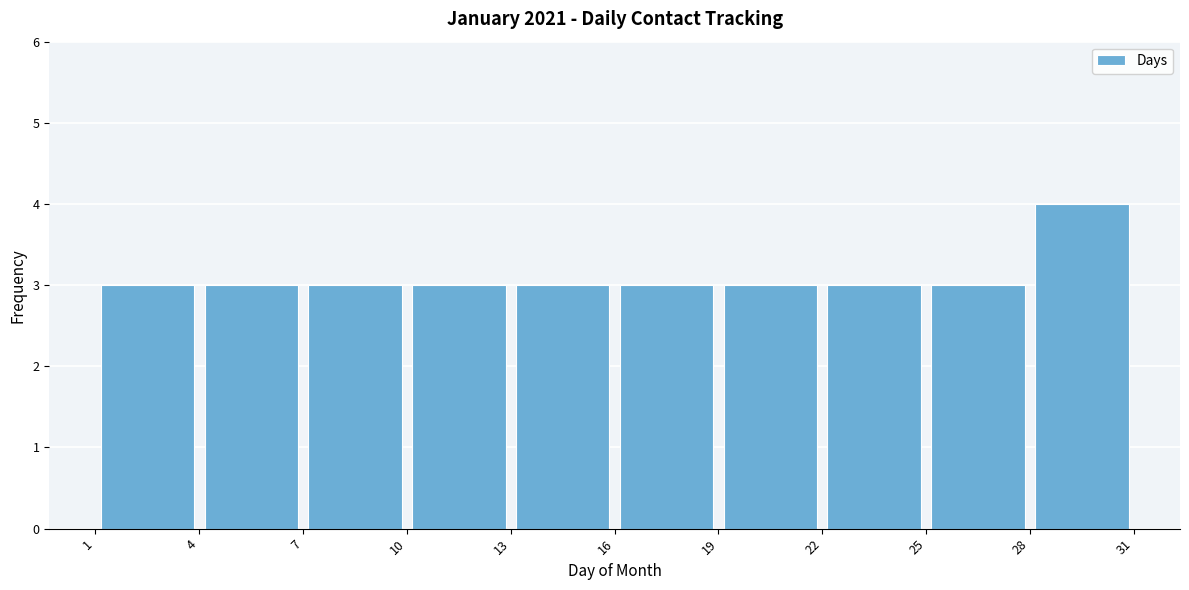

Reading left to right, list every bar in this chart as the range it spans on the x-axis followed by its height. The values are not printed on the chart, so give them approximately, as read against the axis.

1 to 4: 3
4 to 7: 3
7 to 10: 3
10 to 13: 3
13 to 16: 3
16 to 19: 3
19 to 22: 3
22 to 25: 3
25 to 28: 3
28 to 31: 4